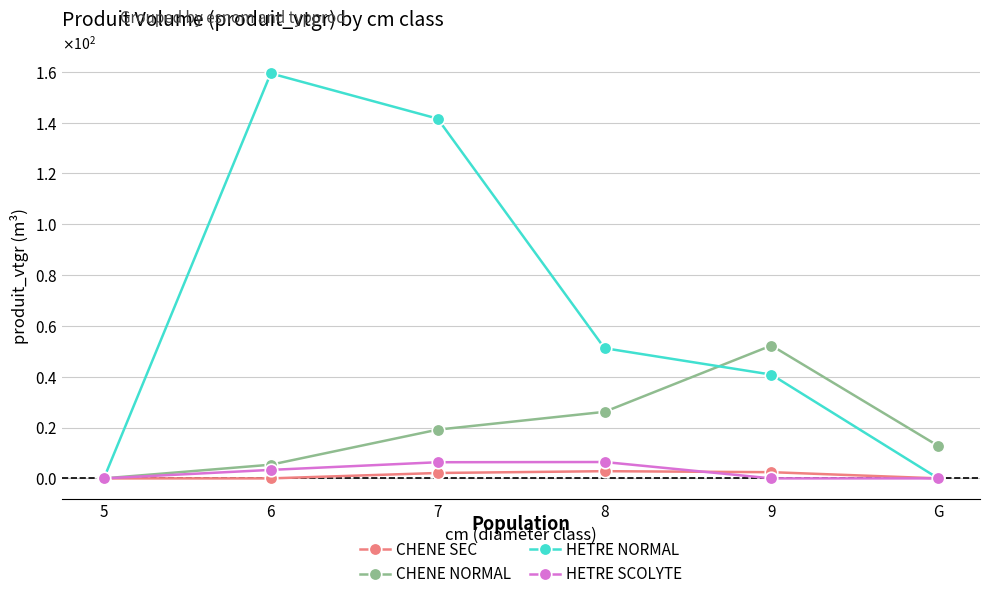

Reading right to left, transcribe all the data shown in this chart.

CHENE SEC: 0.0	2.4	2.8	2.1	0.0	0.0
CHENE NORMAL: 12.8	52.3	26.2	19.2	5.4	0.0
HETRE NORMAL: 0.0	40.8	51.2	141.5	159.4	0.0
HETRE SCOLYTE: 0.0	0.0	6.4	6.3	3.3	0.0